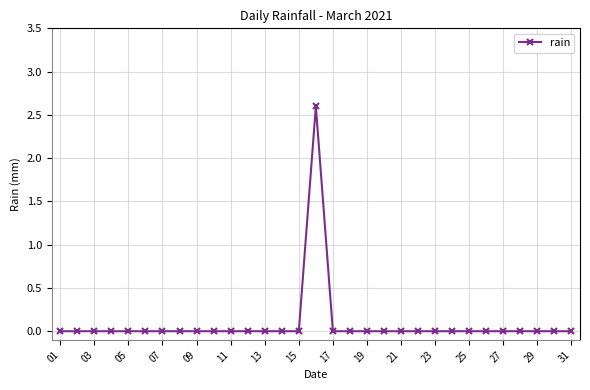

How many values are between 0 and 1?

30